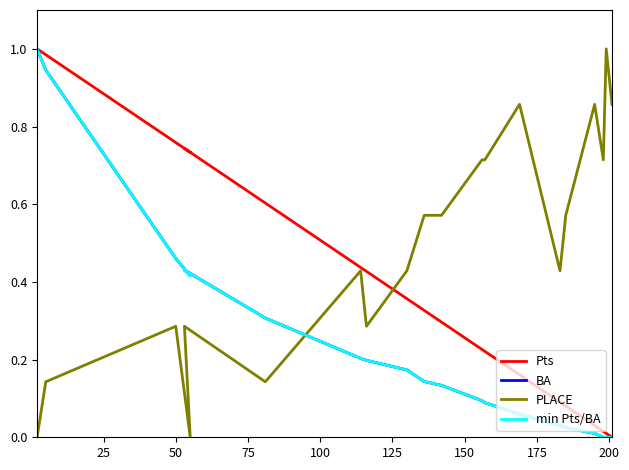

The value of min Pts/BA at 200 is 0.1. True or false?

False